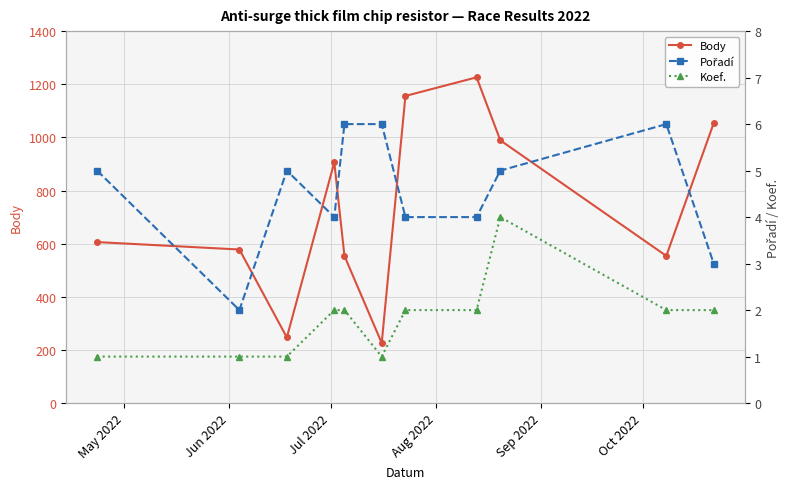

Does the chart display data point markers on the line(s)?

Yes